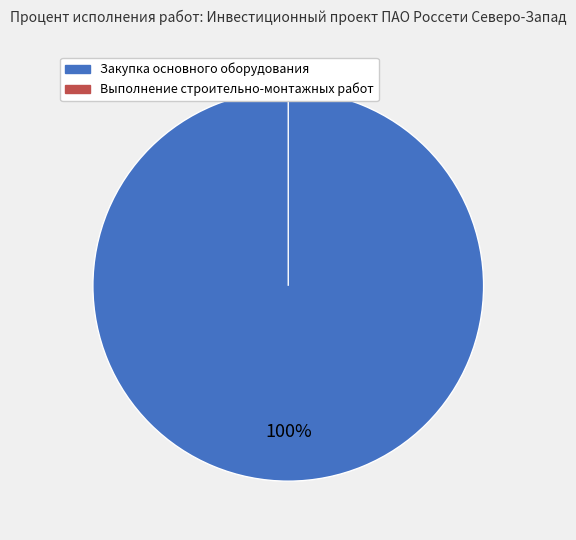

How many slices are in this pie chart?

2